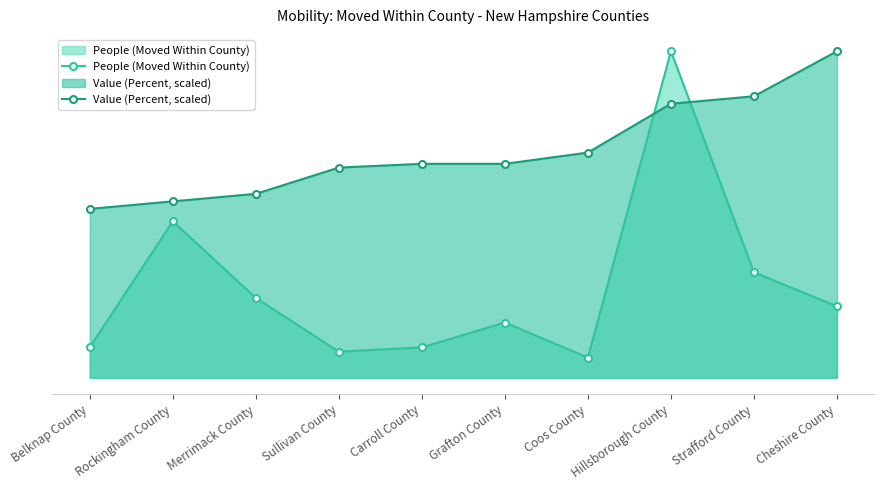

After their last crossing, which series has the higher values: Value (Percent, scaled) or People (Moved Within County)?

Value (Percent, scaled)